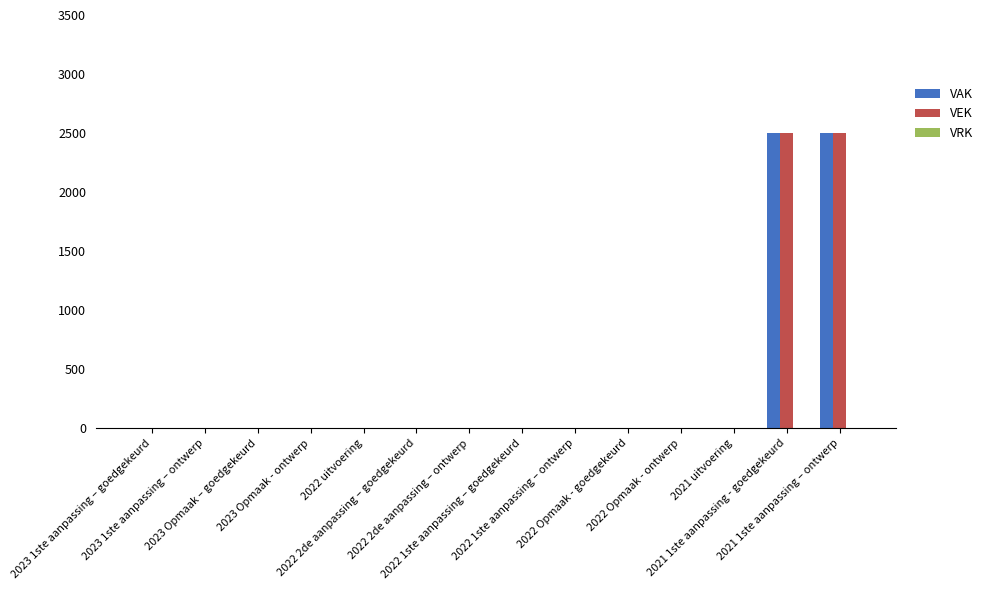

What is the sum of all VAK values?

5000